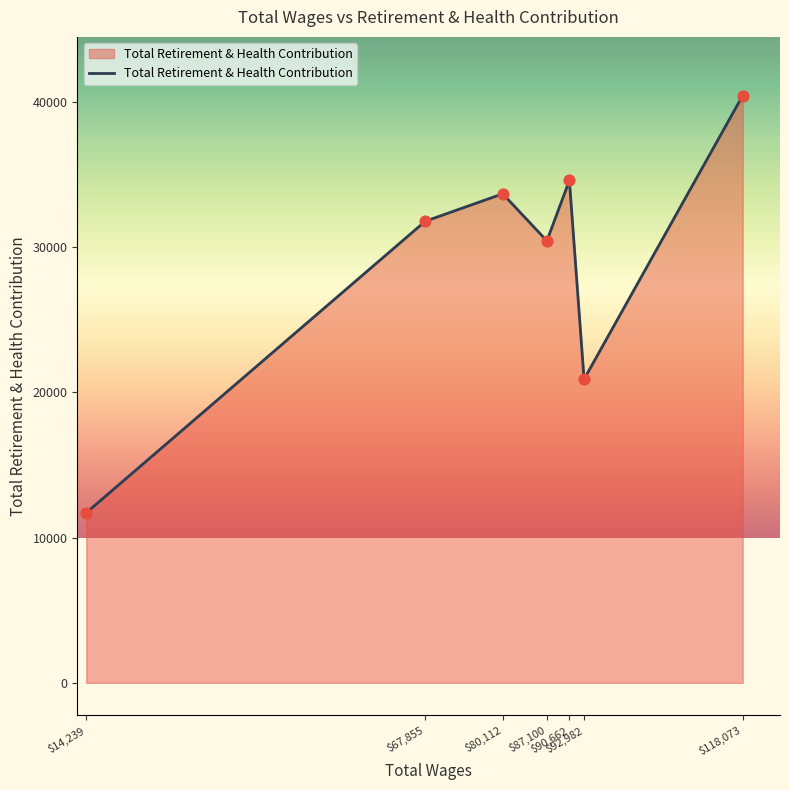

How many interior local valleys (lower than both neighbors) does the data have?

2